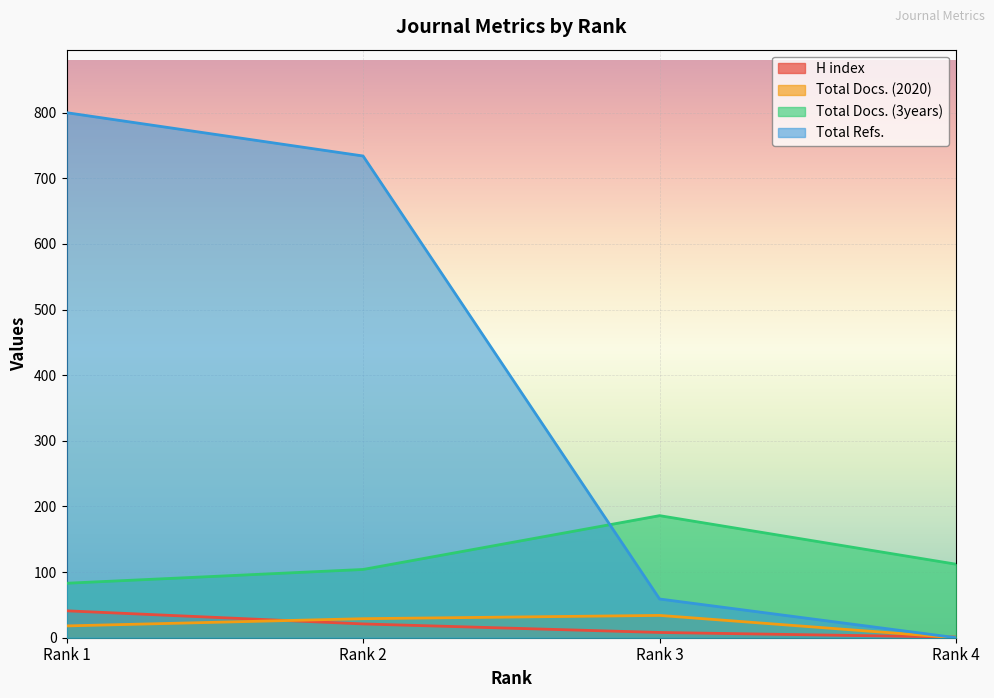

True or false: Total Docs. (3years) and Total Docs. (2020) intersect in this chart.

False